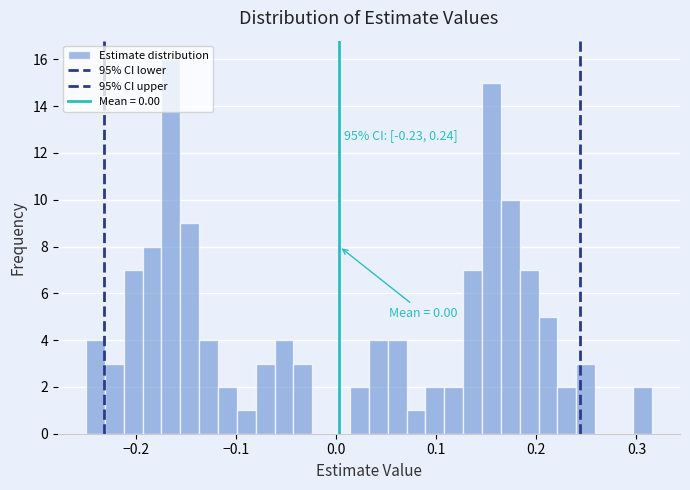

Read against the x-axis, roughly where is the centre of the tallest bar?

-0.17